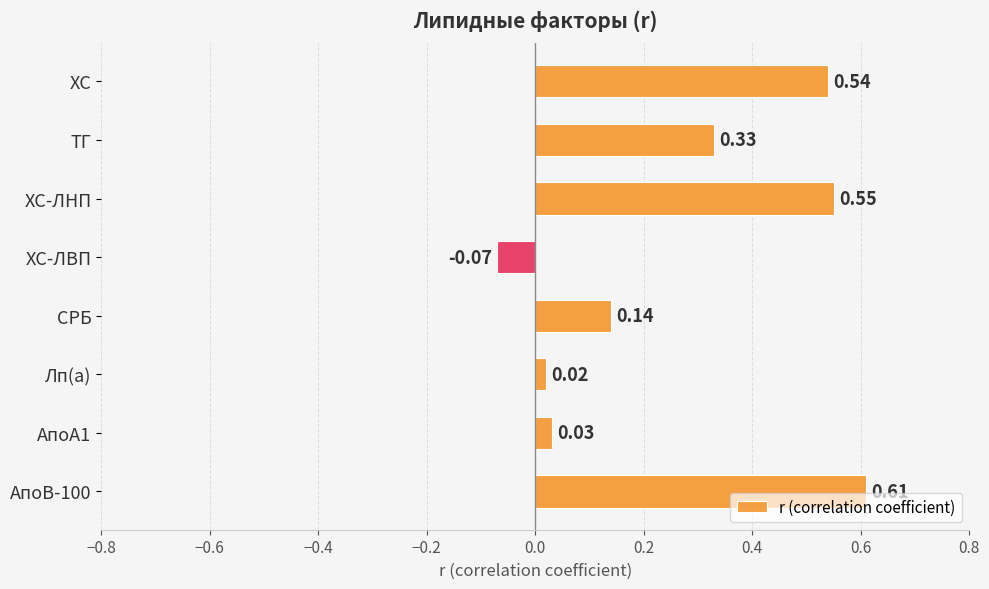

What is the change in value from ХС to Лп(а)?

-0.5